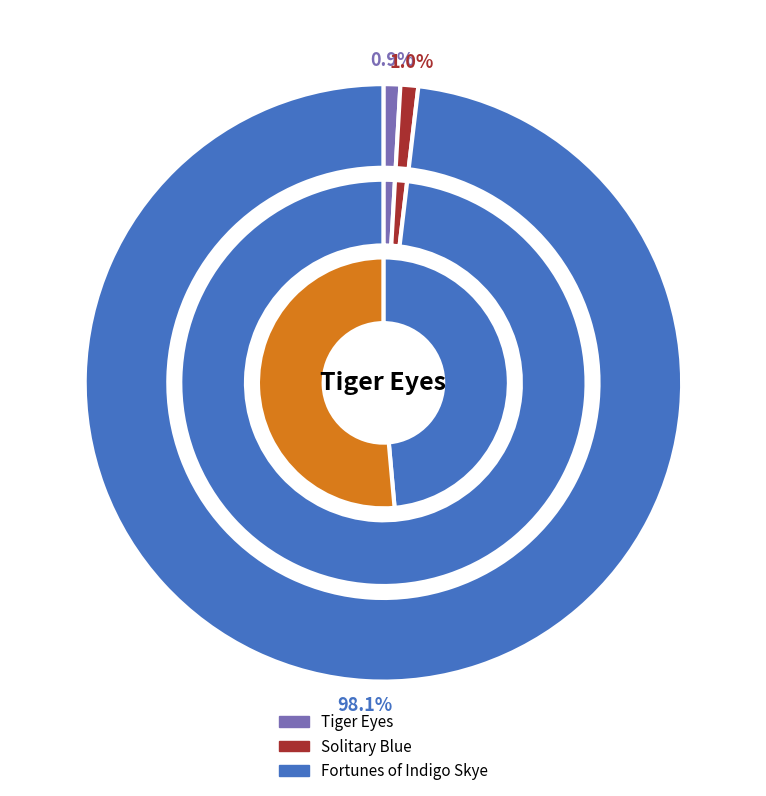

What portion of the pie excludes Tiger Eyes?

99.1%